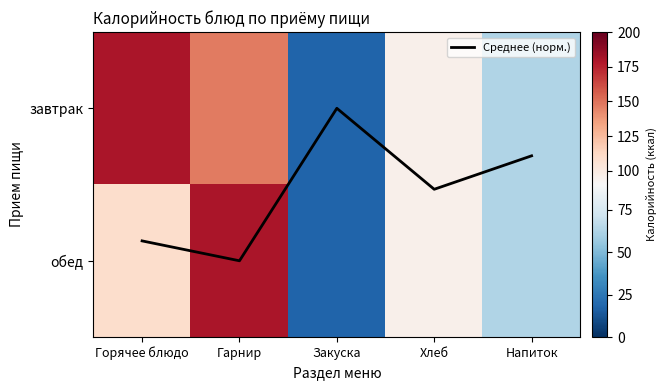

True or false: Среднее (норм.) has a value of 0.4 at Гарнир.

False